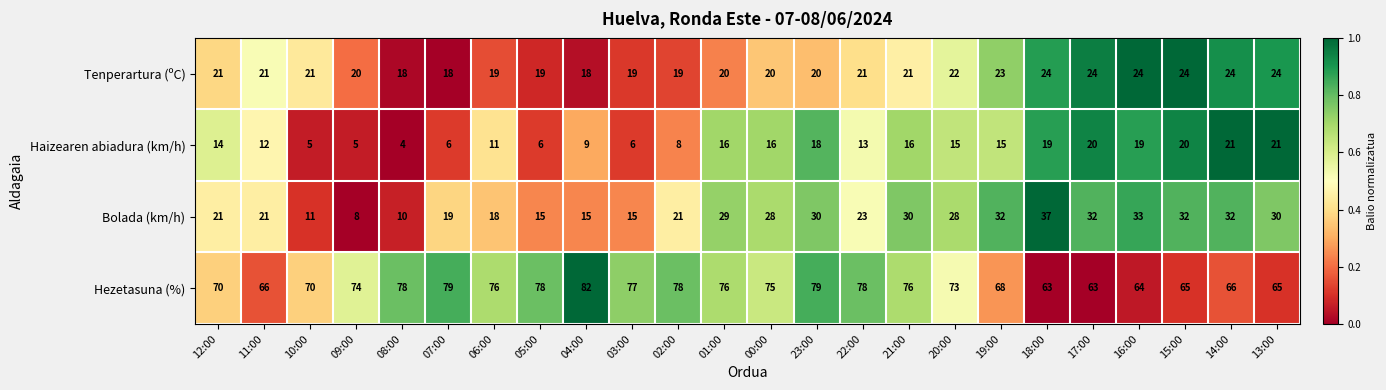

Between 12:00 and 04:00, which series saw the biggest shift?

Hezetasuna (%)